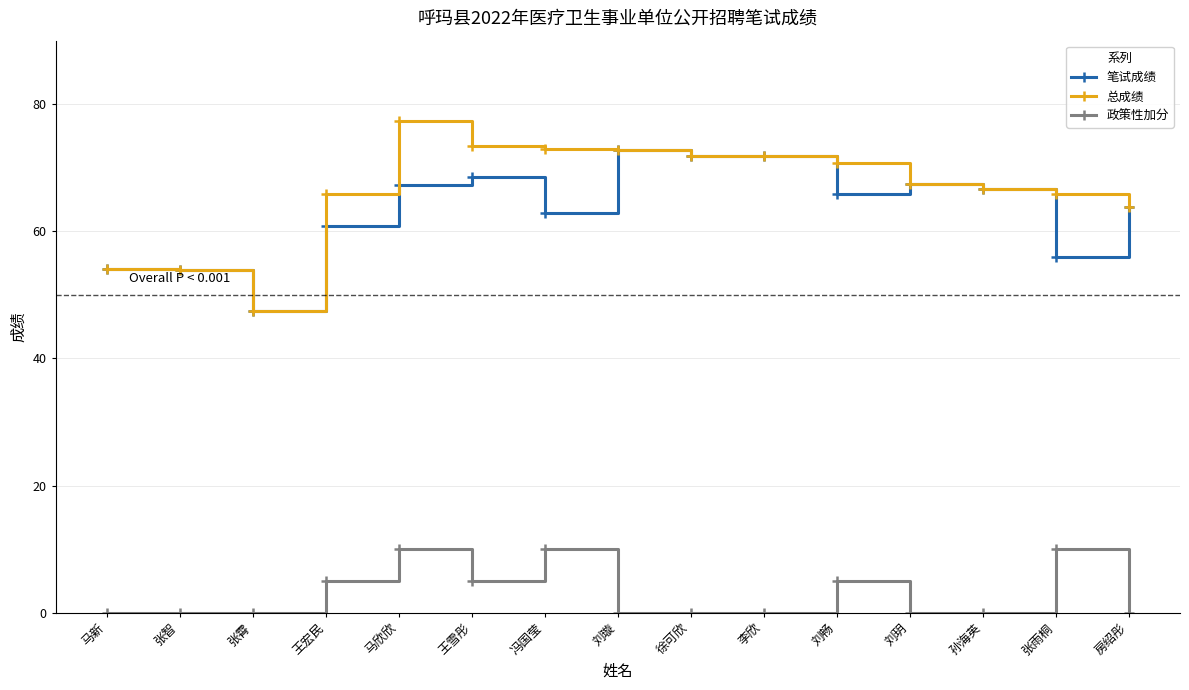

True or false: 笔试成绩 and 政策性加分 cross at least once.

False